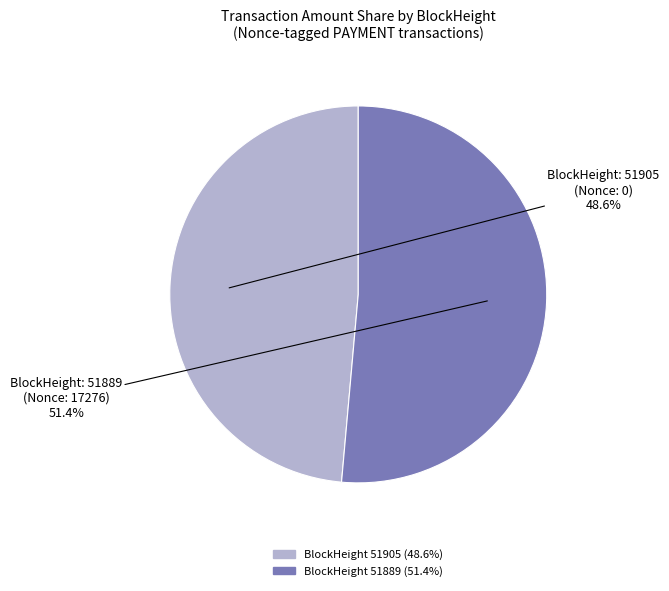

Is there a majority slice in this chart?

Yes